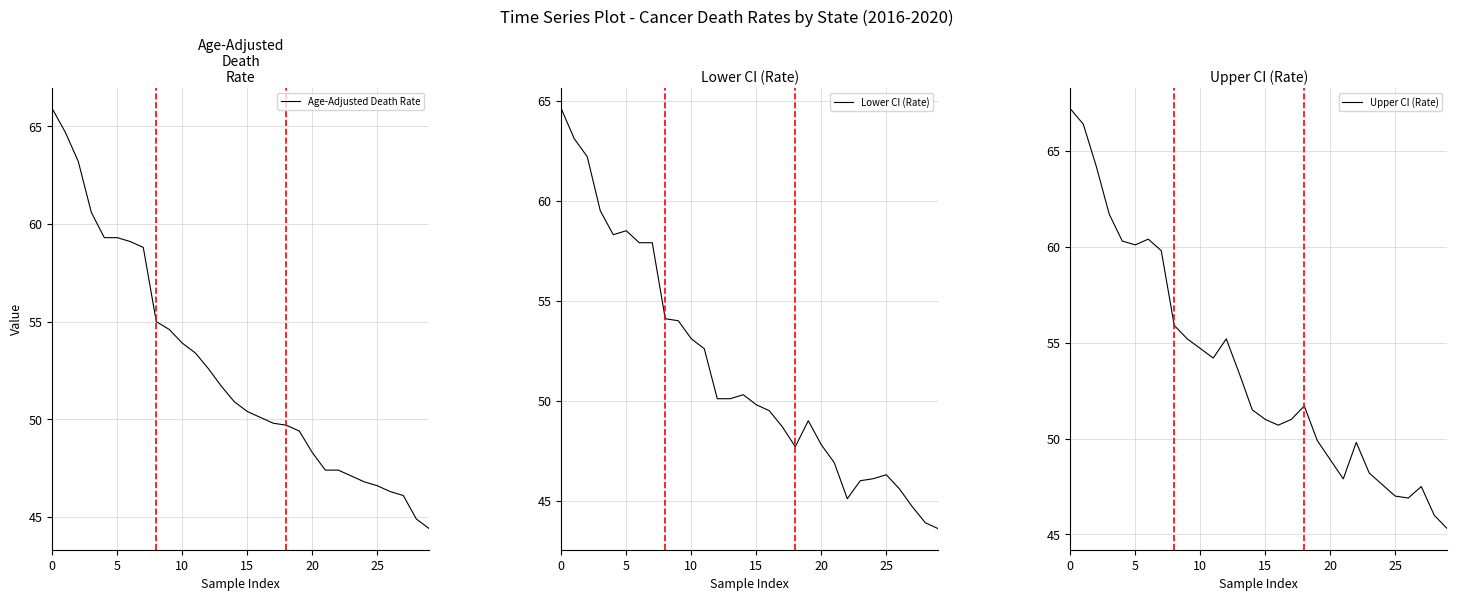

Which series has the widest spread of values?

Upper CI (Rate)